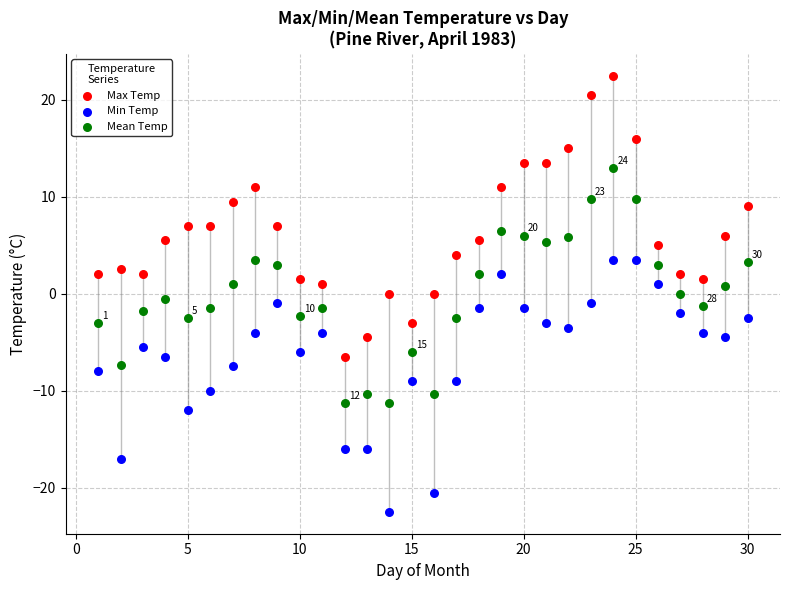

Which series reaches the maximum Y coordinate?

Max Temp